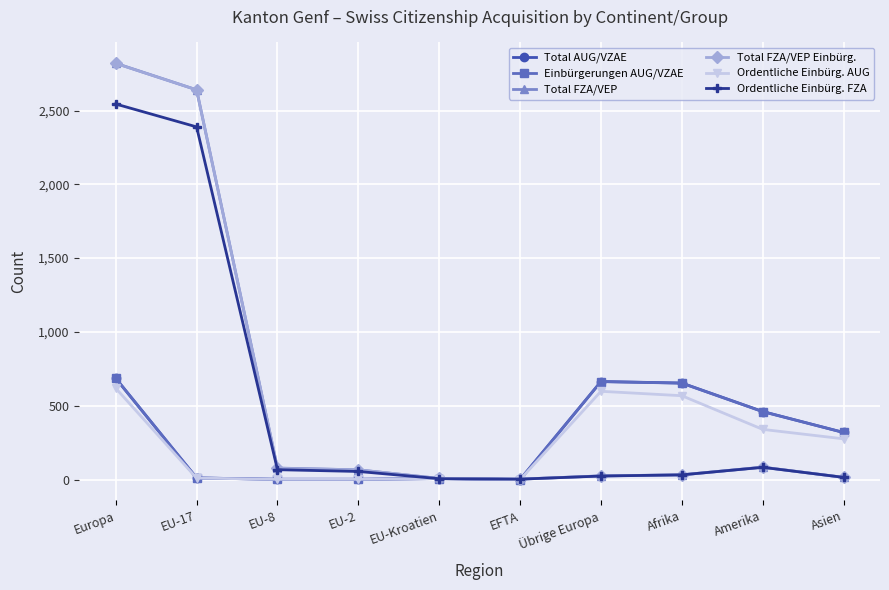

Where does the Einbürgerungen AUG/VZAE series first go above 319?

Europa